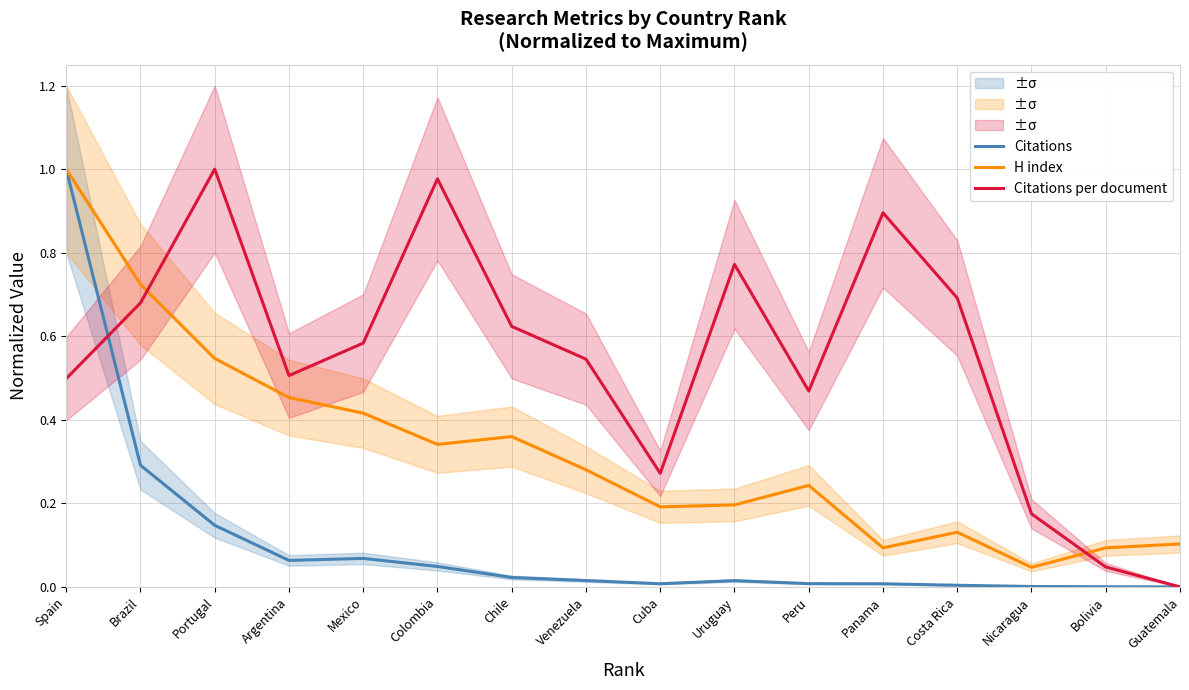

What is the greatest value displayed?

1.0